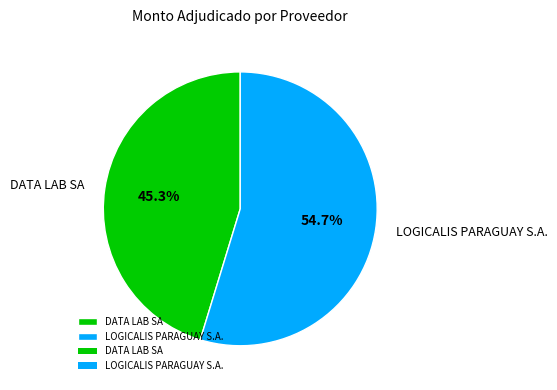

True or false: DATA LAB SA accounts for 45% of the total.

True